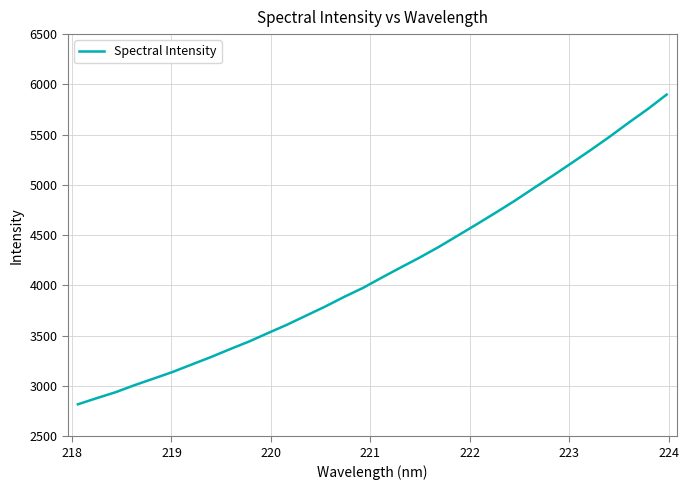

What is the smallest value displayed?

2818.1